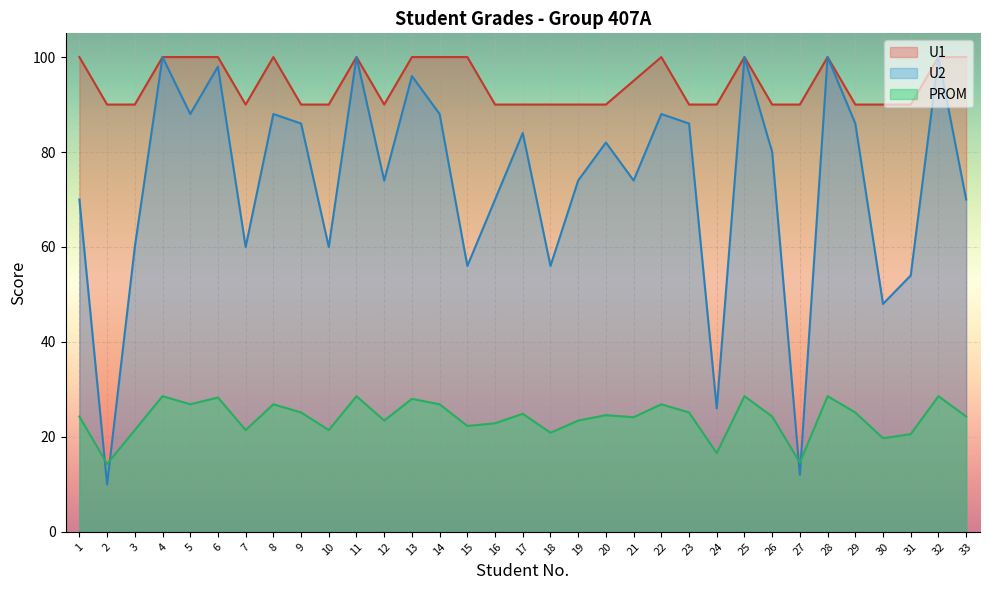

What is the value of the PROM point at the 21st from the left?

24.1